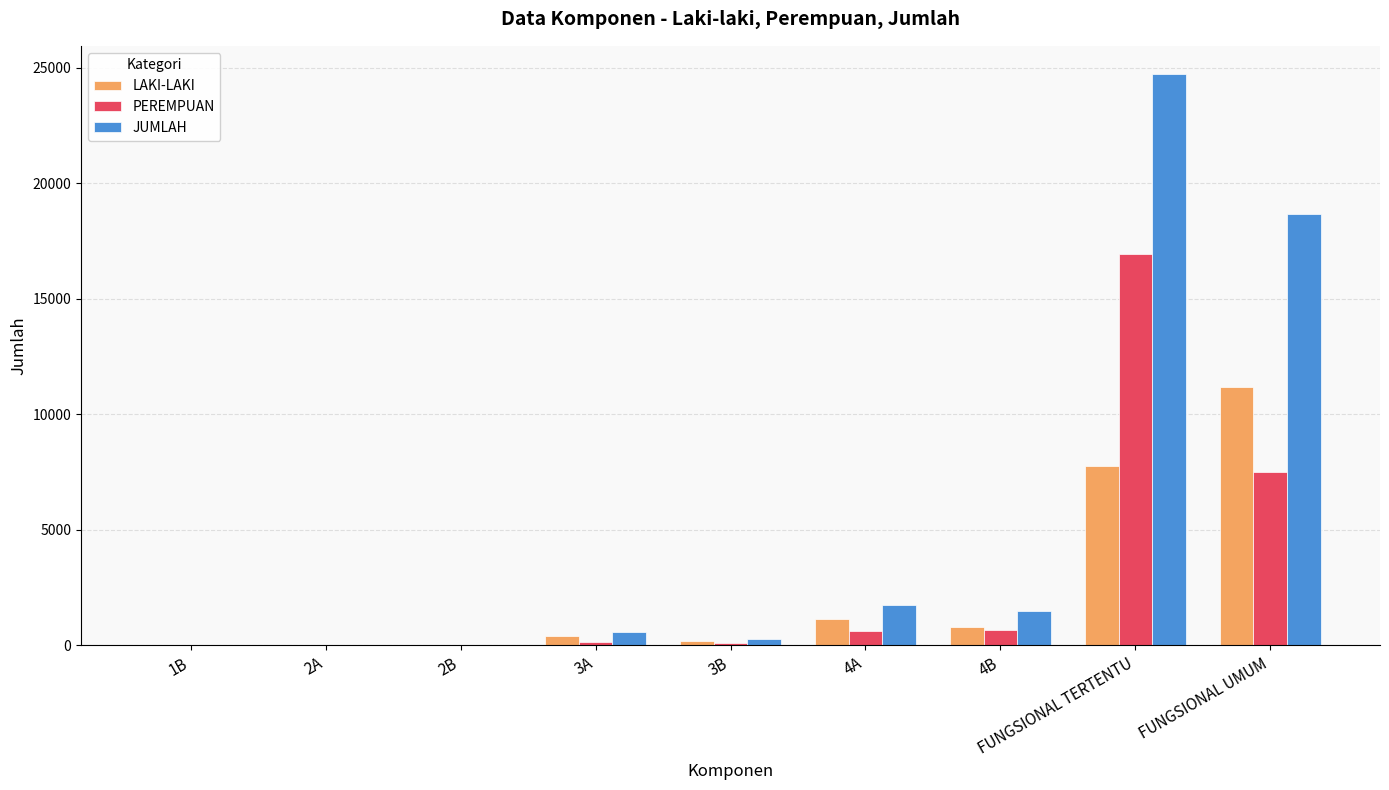

What is the sum of all JUMLAH values?

47538